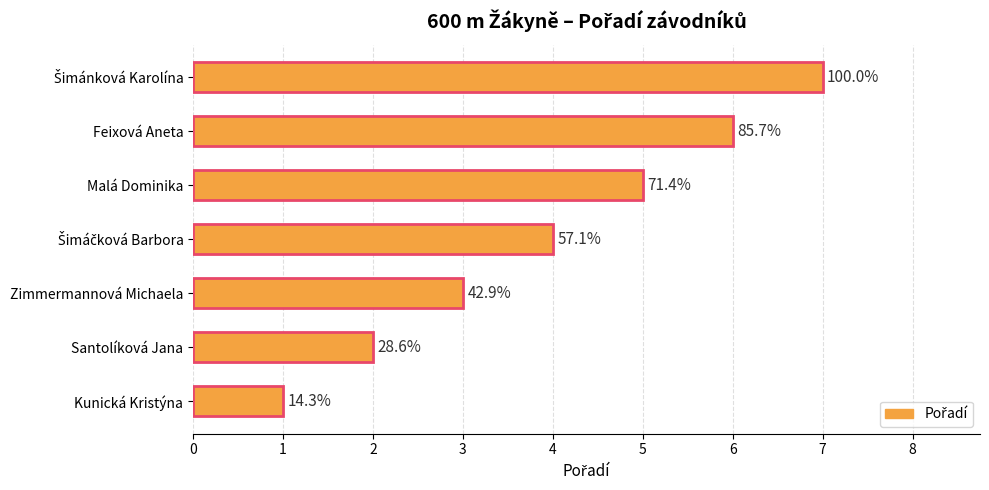

Are the bars horizontal?

Yes